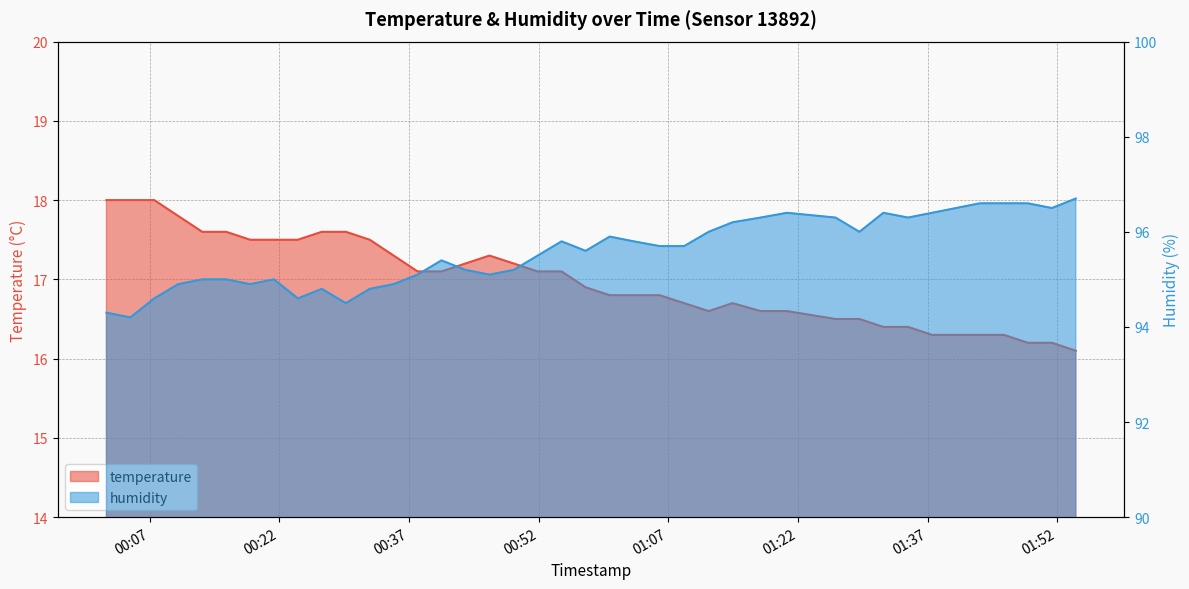

What is the difference between the temperature values at 2023-06-04T00:10:17 and 2023-06-04T00:26:54?

0.2